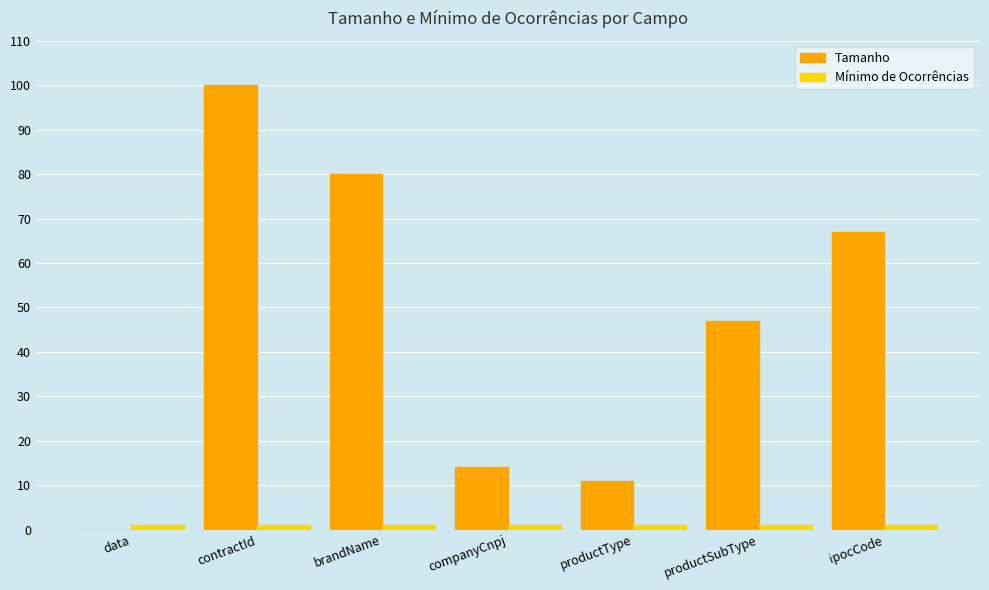

At which category is the sum across all series the highest?

contractId